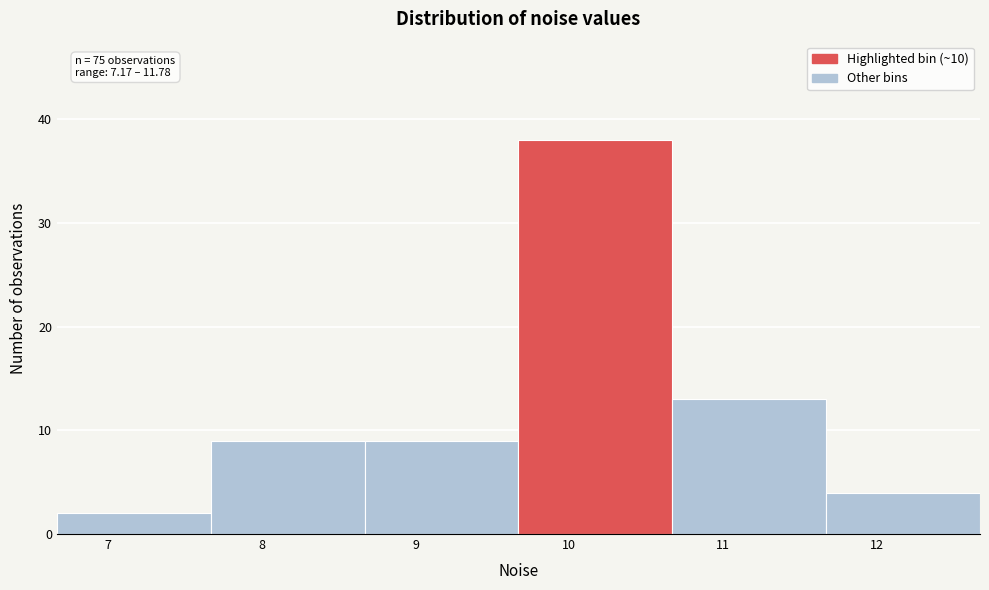

Over which range of the x-axis is the bar tallest?

9.7 to 10.7